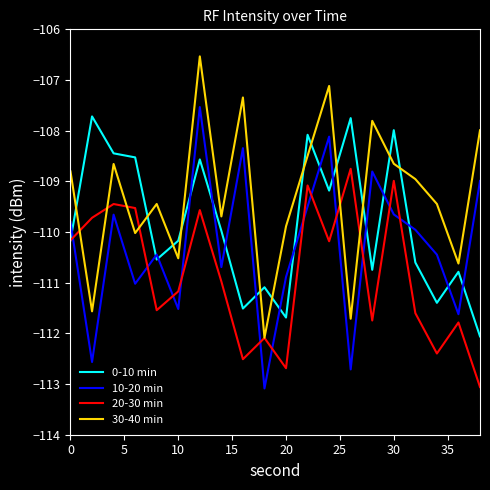

What is the average value of the 30-40 min series?

-109.3